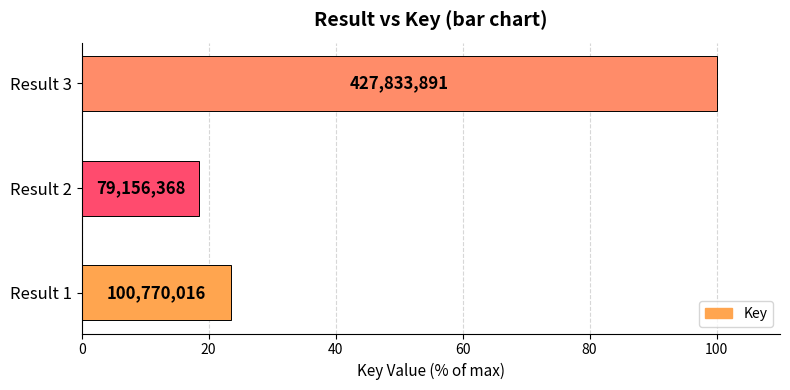

Does the chart contain any negative values?

No